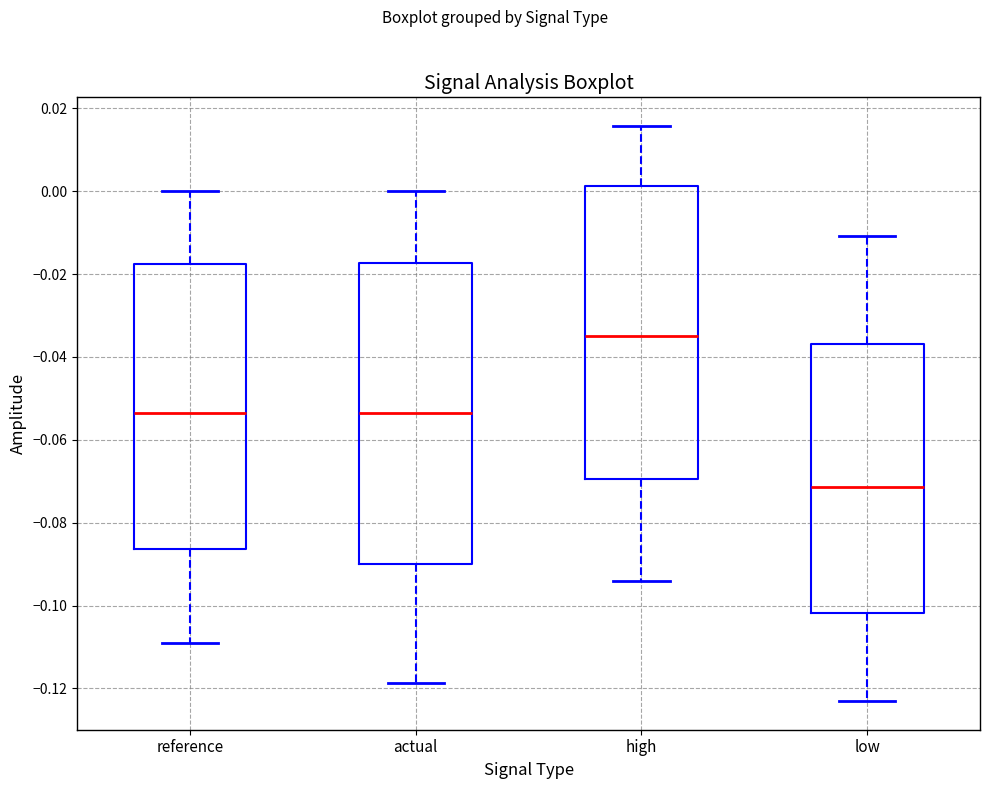

Reading left to right, transcribe this box plot: for each box, give where its median line is, the range the box spans, and where its two whiskers end, as read against the y-axis. The values are not printed on the chart, so give them approximately, as read against the axis.

reference: median -0.054, box -0.086 to -0.018, whiskers -0.110 to 0.000
actual: median -0.054, box -0.090 to -0.018, whiskers -0.118 to 0.000
high: median -0.034, box -0.070 to 0.002, whiskers -0.094 to 0.016
low: median -0.072, box -0.102 to -0.036, whiskers -0.124 to -0.010